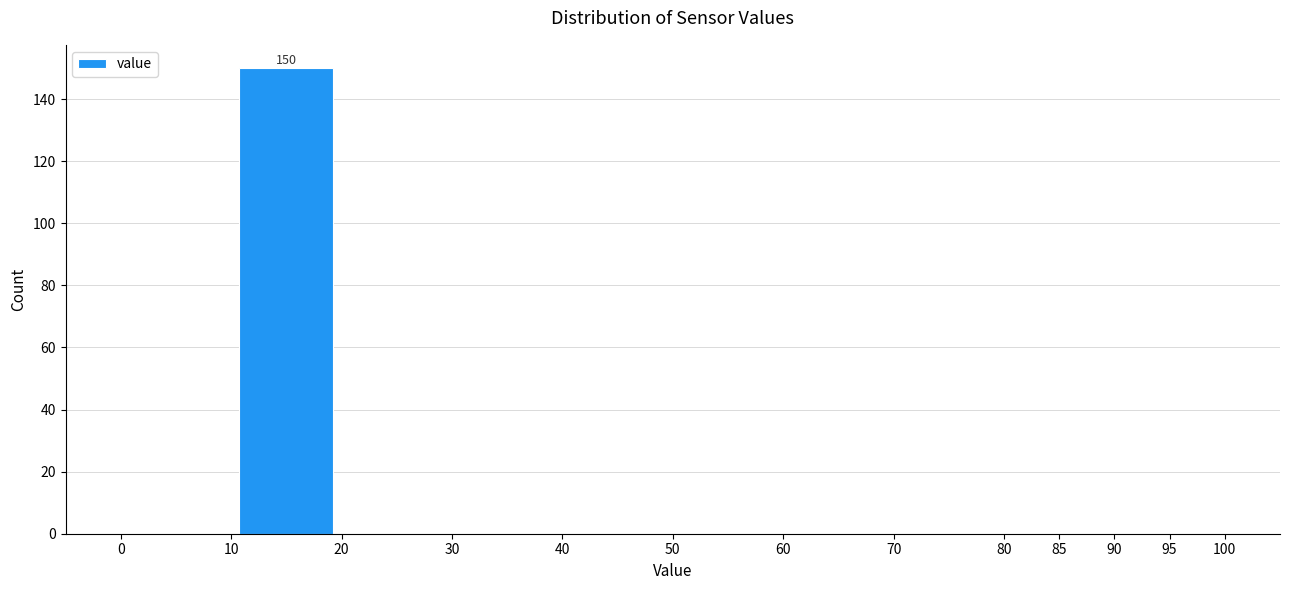

Over which range of the x-axis is the bar tallest?

10 to 20